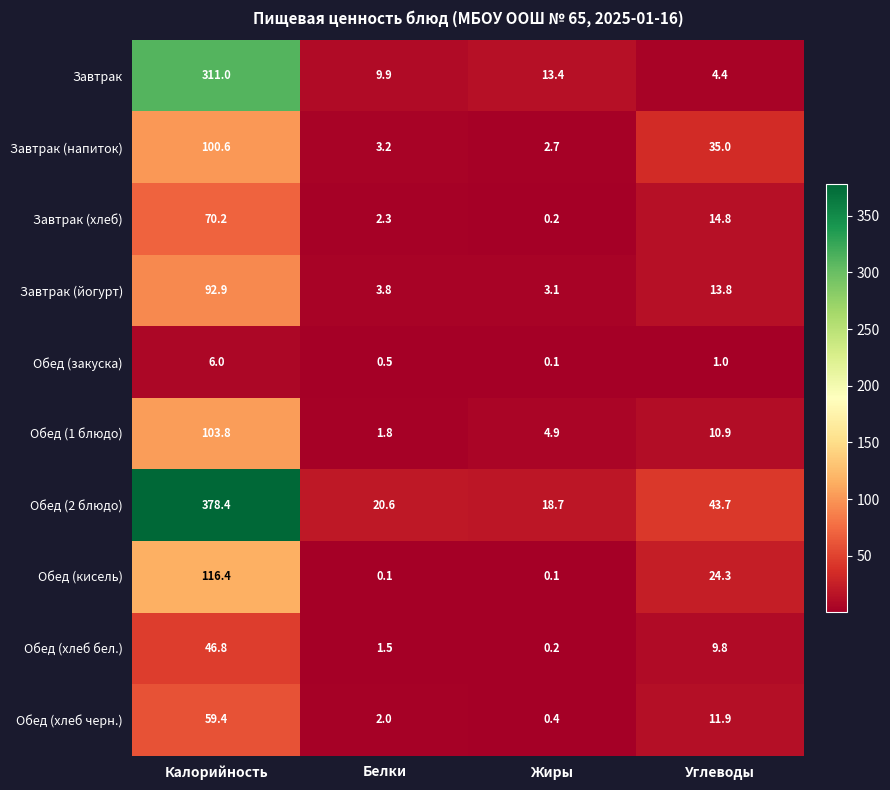

Count the number of data series in this chart.

10